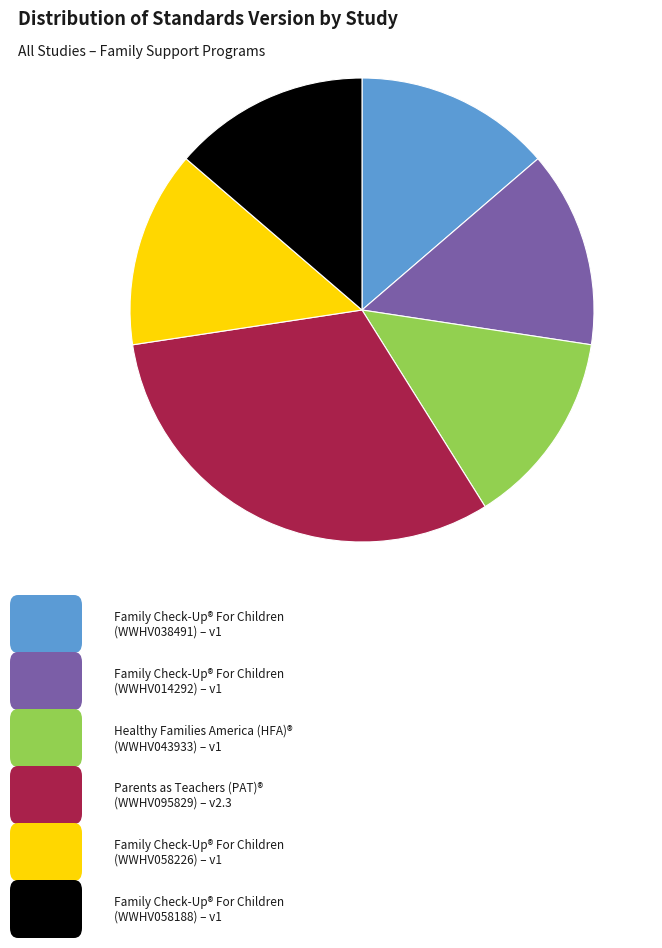

Is there any slice that represents more than half of the pie?

No